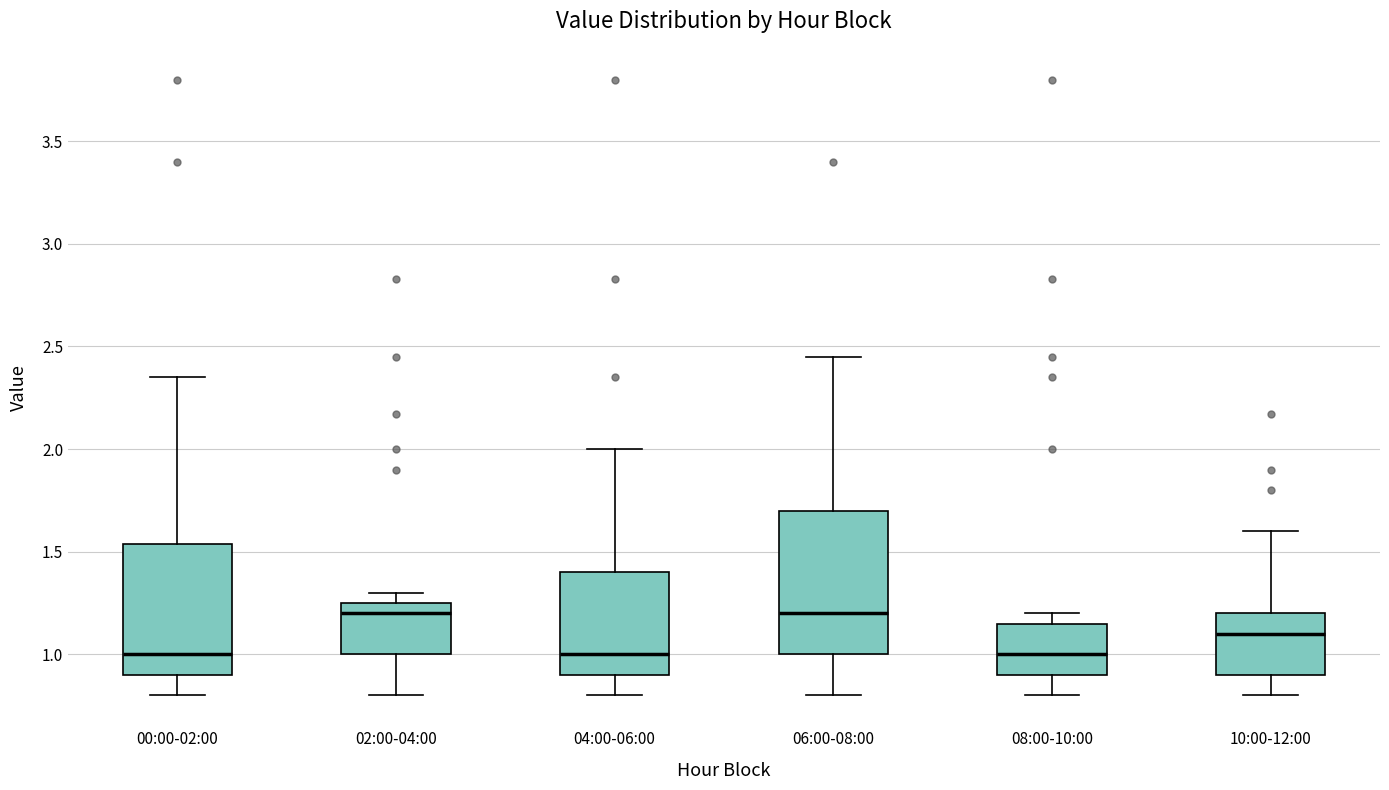

Which box is the tallest, from its lower edge to its upper edge?

06:00-08:00